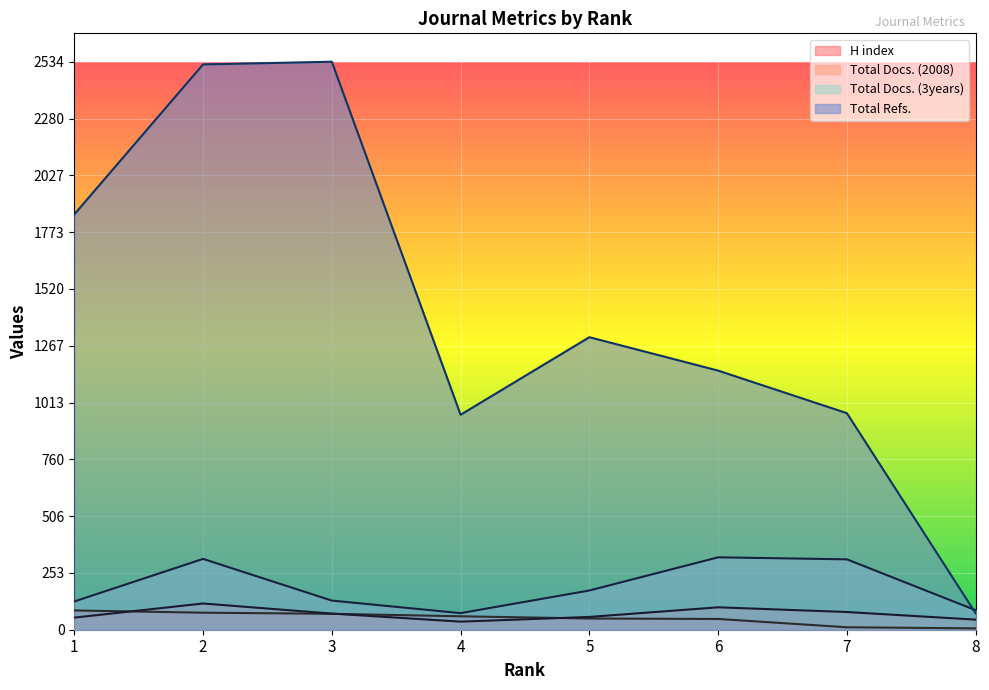

Which series has the largest range (max minus min)?

Total Refs.